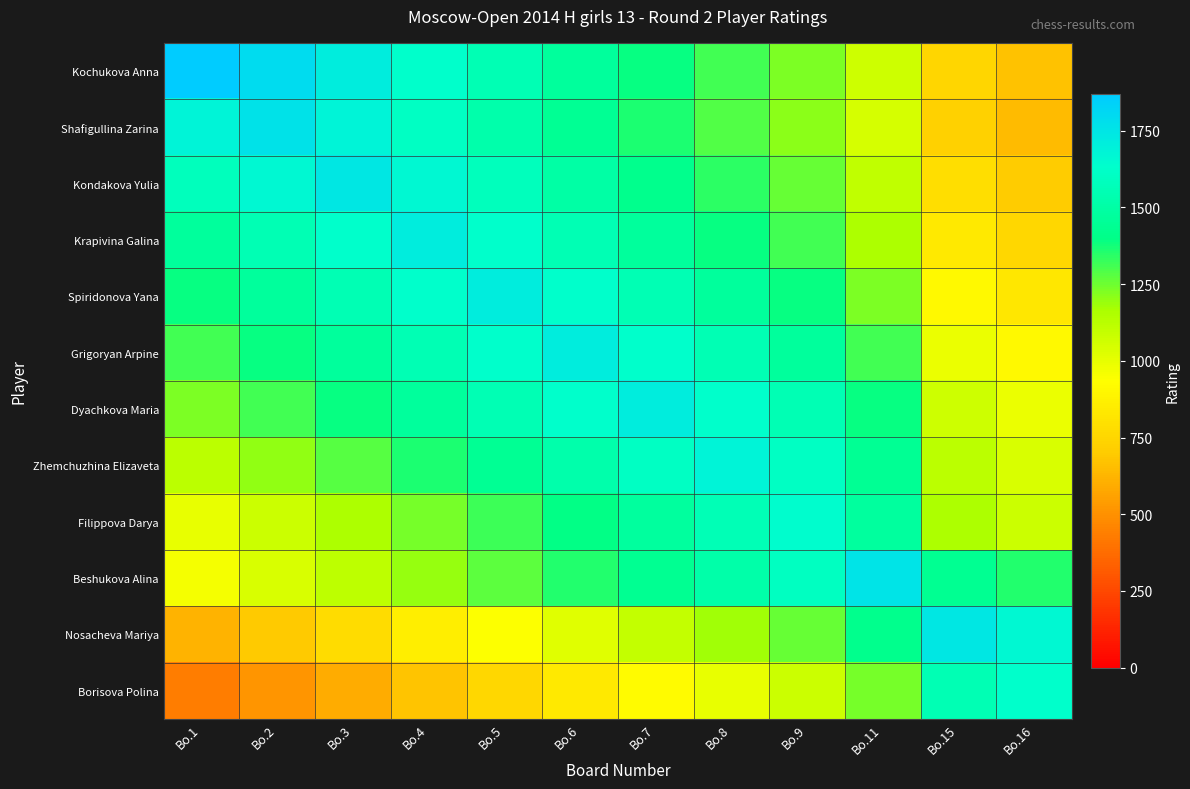

List the series in order of their peak value, lowest first.

Borisova Polina, Filippova Darya, Zhemchuzhina Elizaveta, Dyachkova Maria, Grigoryan Arpine, Spiridonova Yana, Krapivina Galina, Nosacheva Mariya, Kondakova Yulia, Beshukova Alina, Shafigullina Zarina, Kochukova Anna